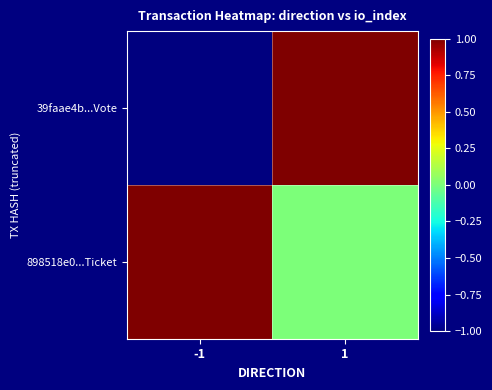

Which label corresponds to the smallest value in the chart?

-1